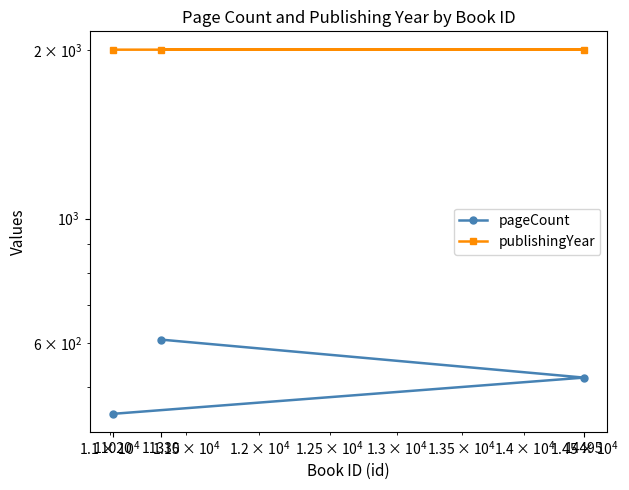

How many series are shown in this chart?

2